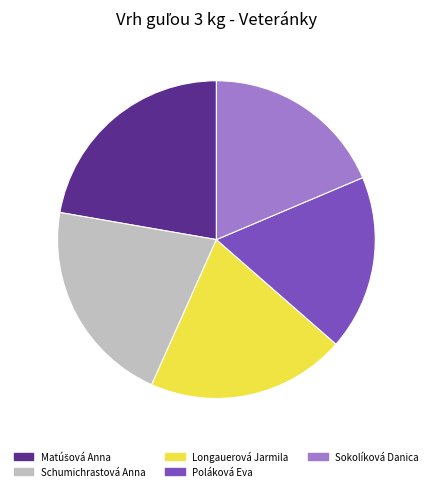

Which has a higher value, Schumichrastová Anna or Poláková Eva?

Schumichrastová Anna